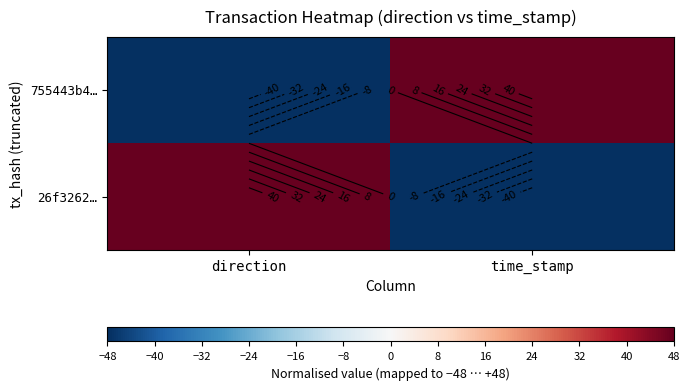

Between direction and time_stamp, which series saw the biggest shift?

755443b4…